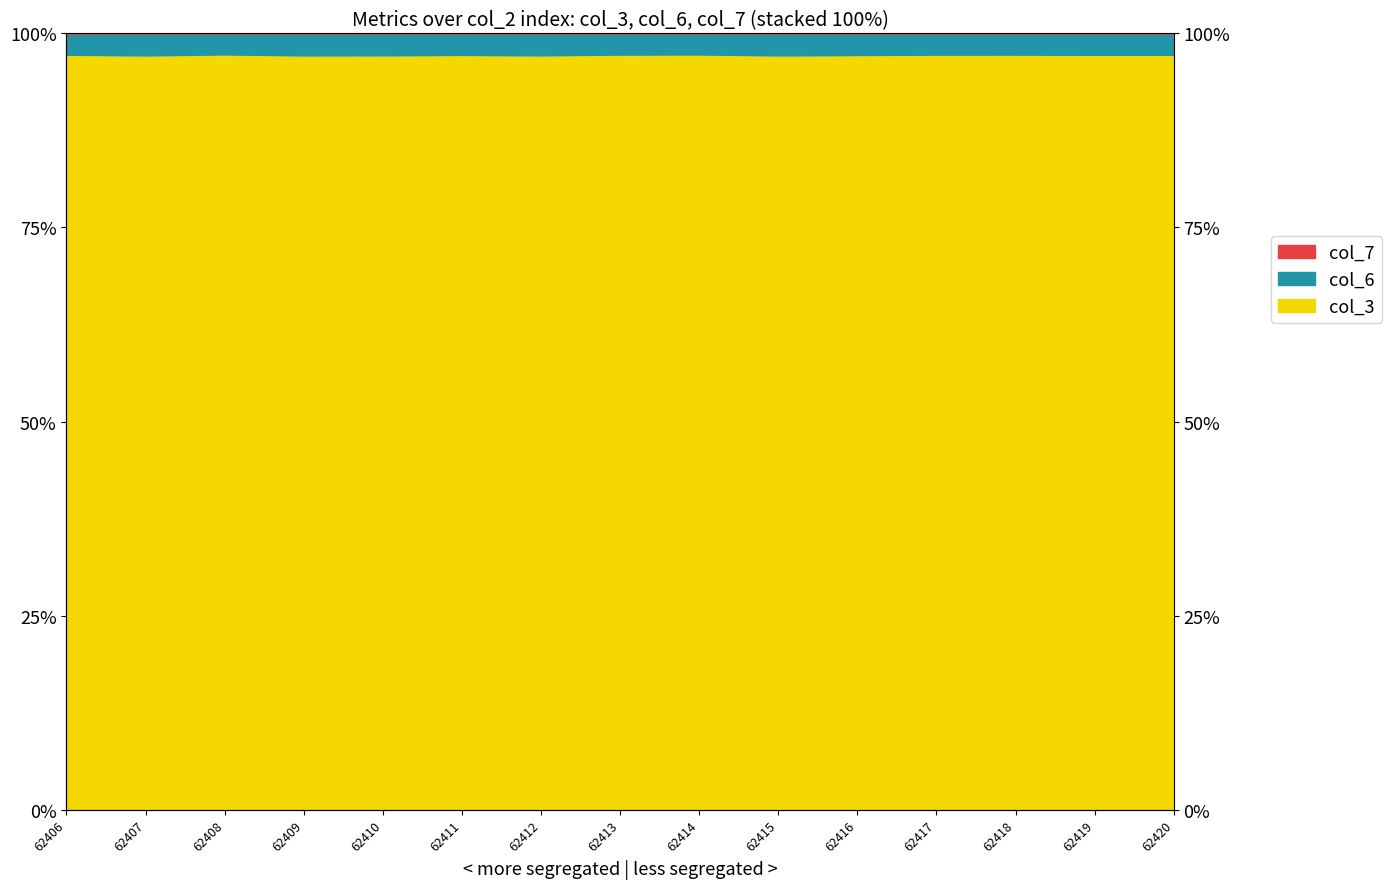

What is the approximate value of col_3_line at 62420?

1.0